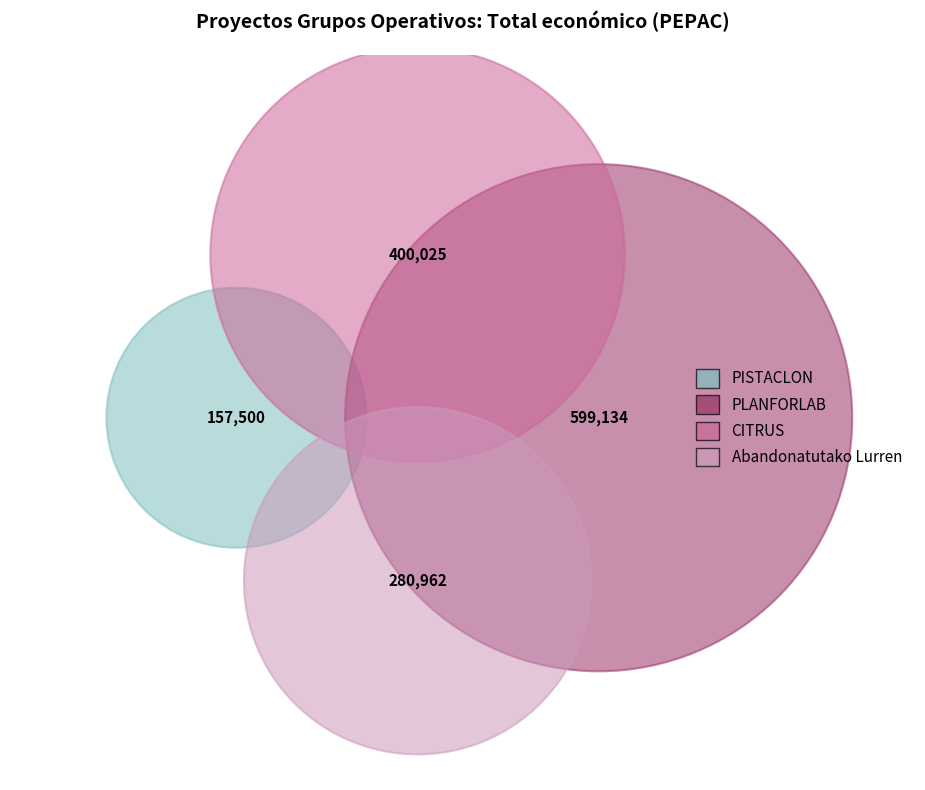

What portion of the pie excludes PISTACLON?

89.0%